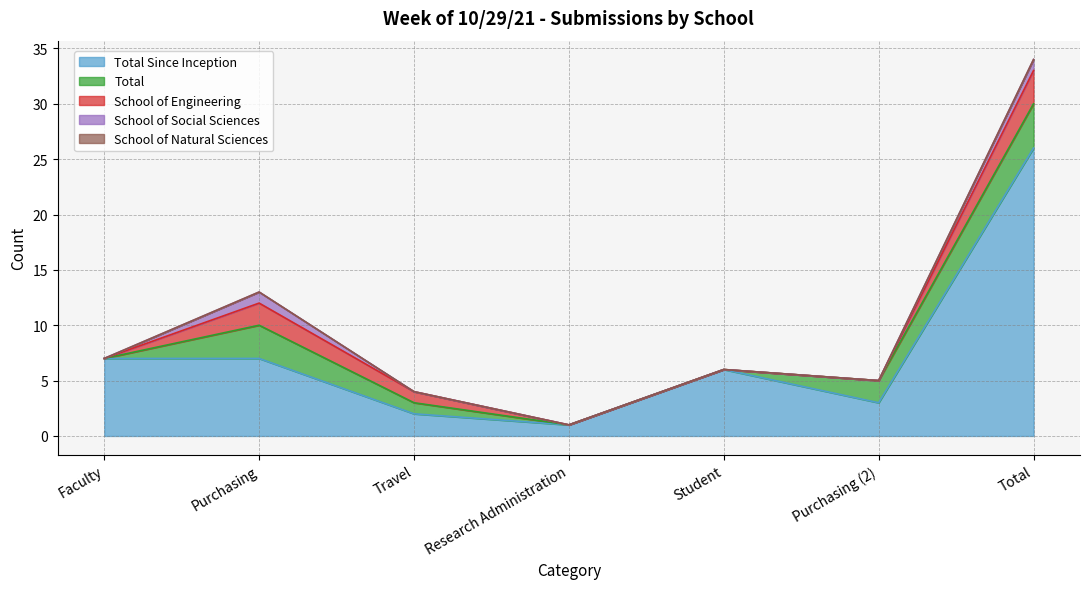

At which label does School of Engineering reach its minimum?

Faculty